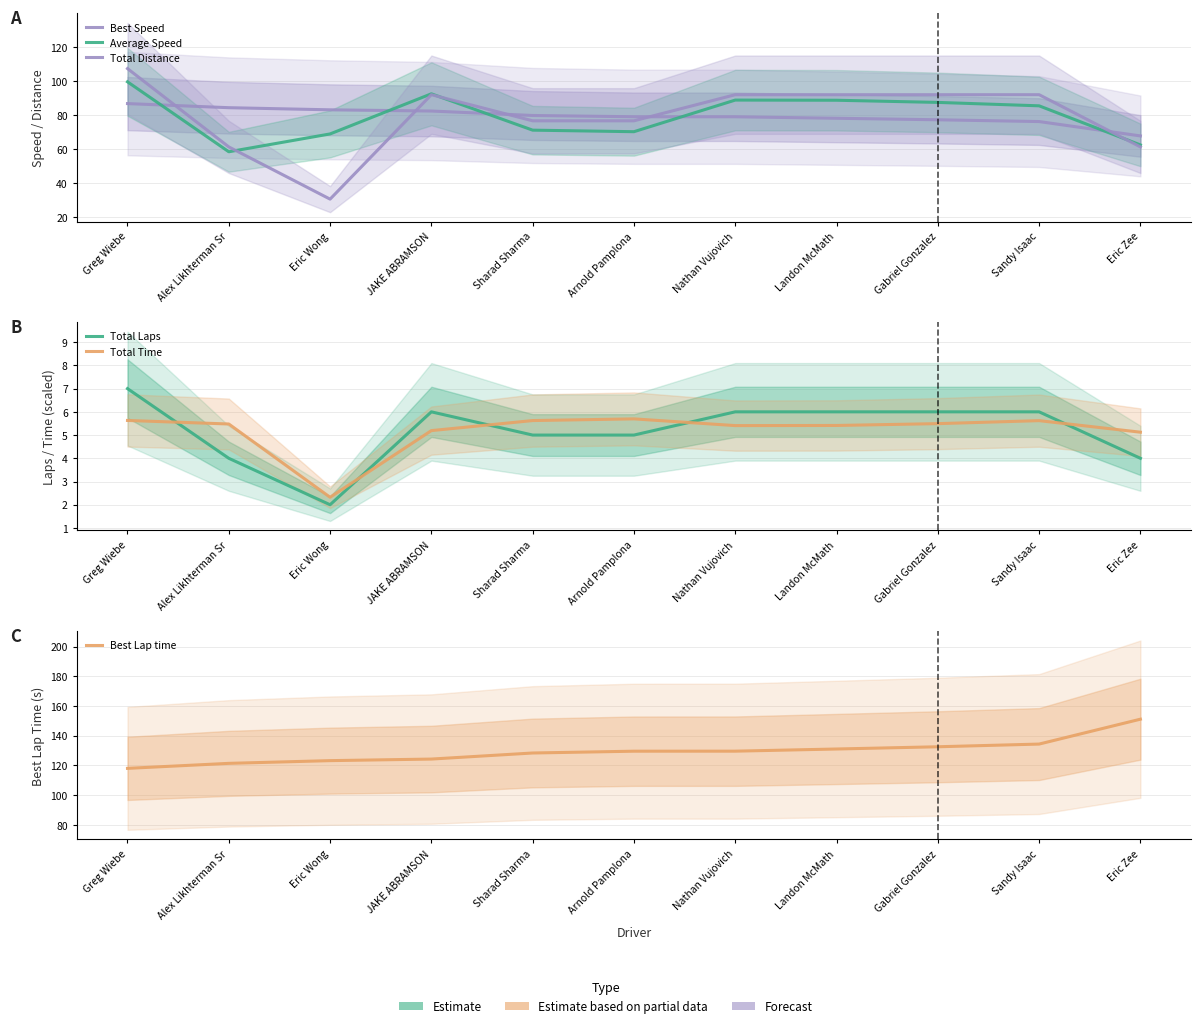

List the series in order of their peak value, lowest first.

Total Time, Total Laps, Best Speed, Average Speed, Total Distance, Best Lap time